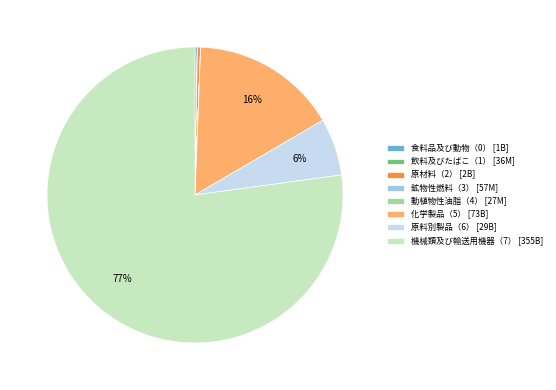

What is the ratio of the value at 機械類及び輸送用機器（7） [355B] to the value at 化学製品（5） [73B]?

4.8